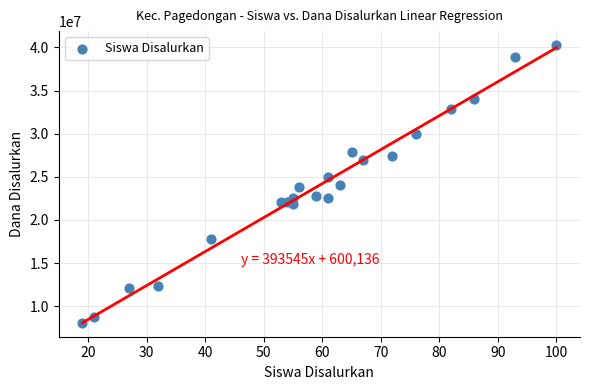

What is the range of Y values (max minus min)?

32175000